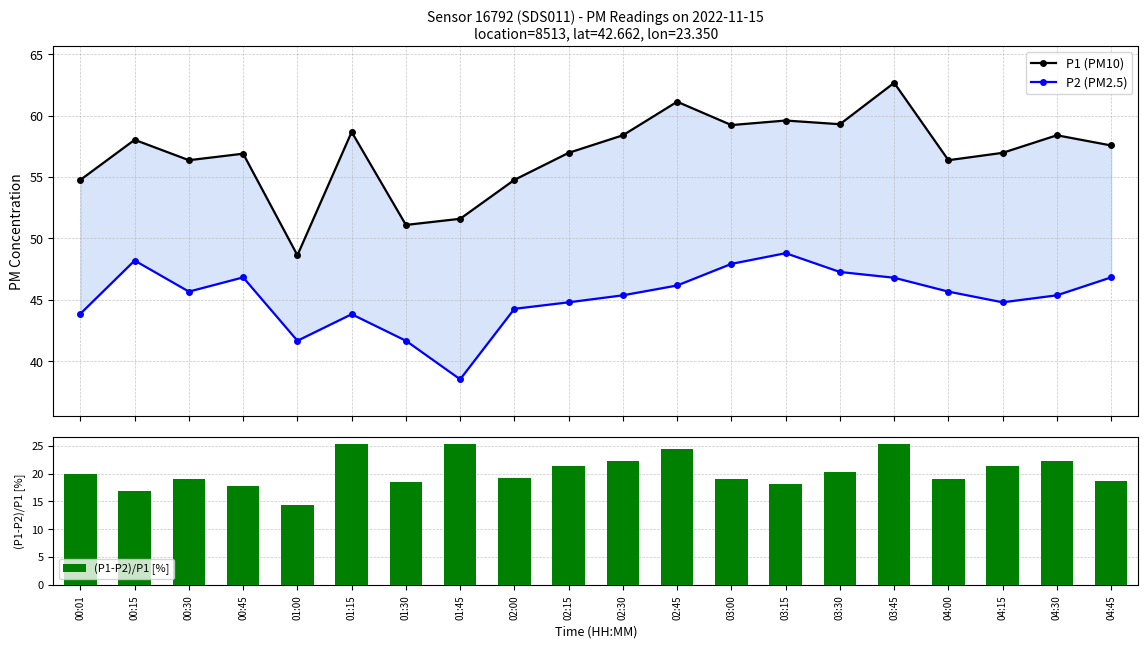

True or false: P2 (PM2.5) has a value of 68.7 at 01:30.

False